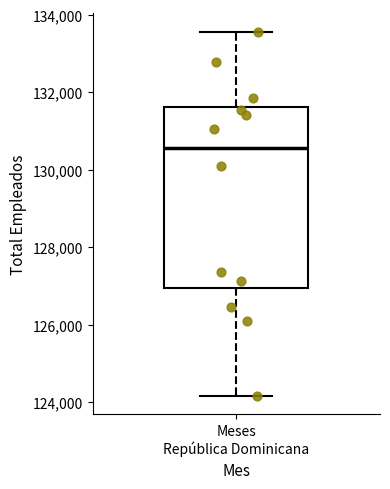

Where does the lower whisker of the box for Meses República Dominicana end on the y-axis? The values are not printed on the chart, so give them approximately, as read against the axis.

124200